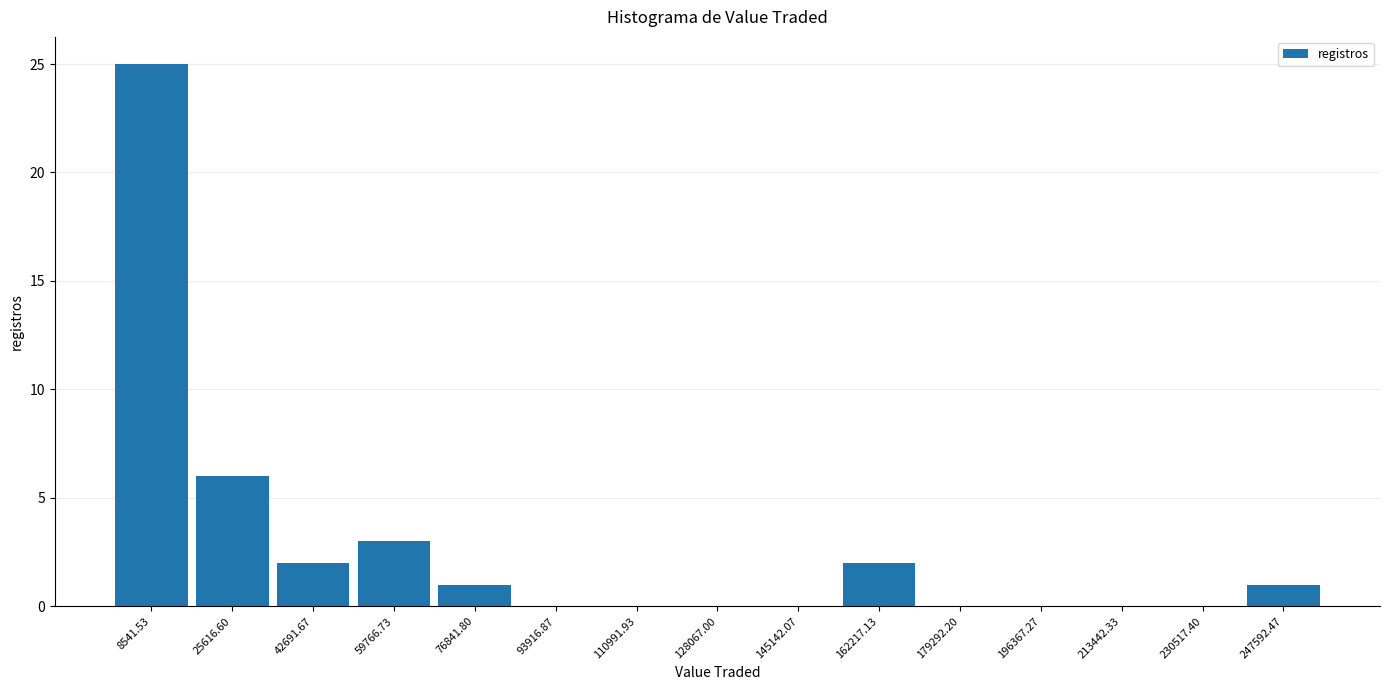

Reading left to right, list every bar in this chart as the range it spans on the x-axis followed by its height. Neither the bar edges nor the heights are printed on the chart, so give them approximately, as read against the axes.

0 to 18000: 25
18000 to 34000: 6
34000 to 52000: 2
52000 to 68000: 3
68000 to 86000: 1
86000 to 102000: 0
102000 to 120000: 0
120000 to 136000: 0
136000 to 154000: 0
154000 to 170000: 2
170000 to 188000: 0
188000 to 204000: 0
204000 to 222000: 0
222000 to 240000: 0
240000 to 256000: 1